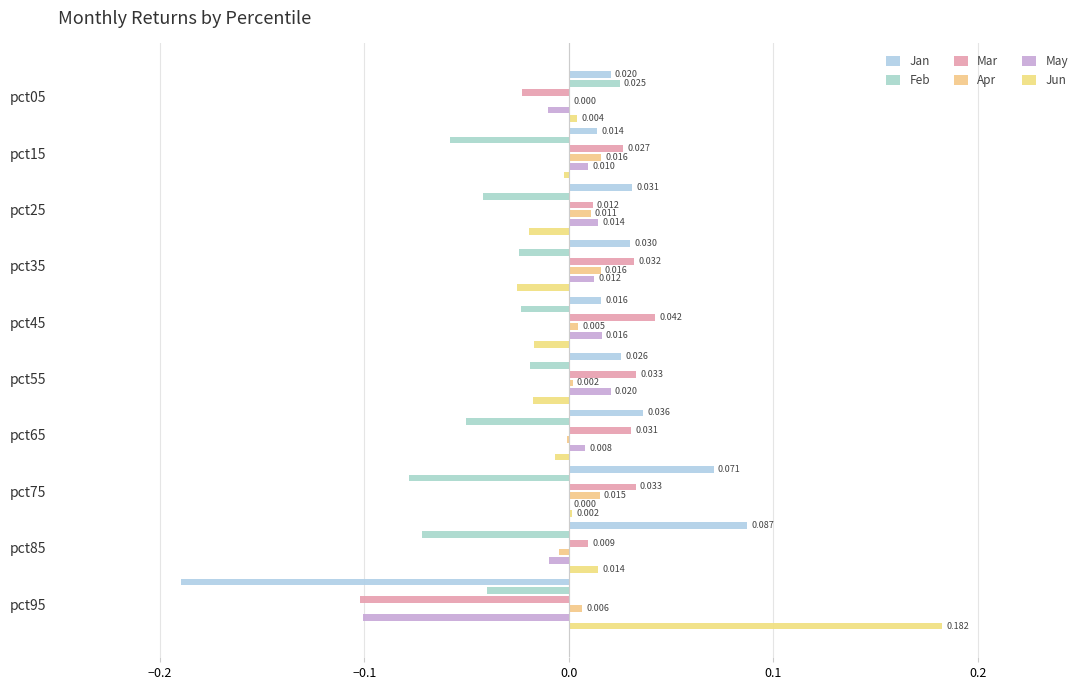

Which series has the widest spread of values?

Jan